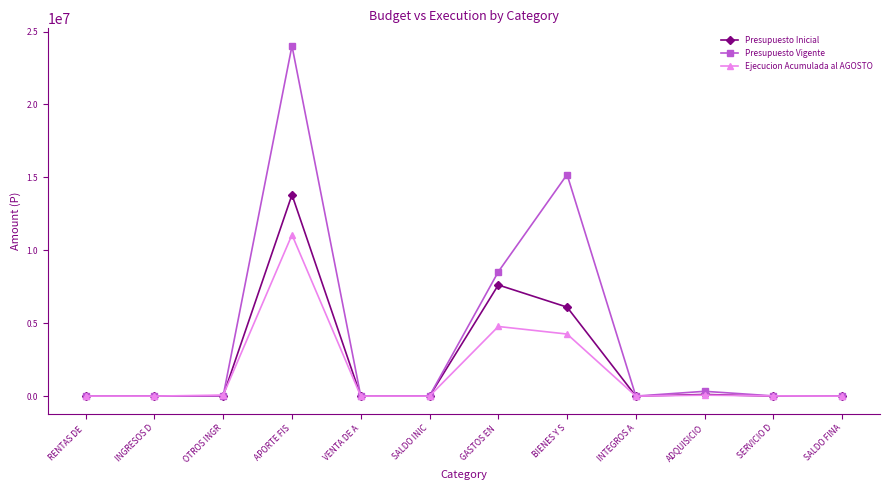

At which category does the chart reach its peak across all series?

APORTE FIS